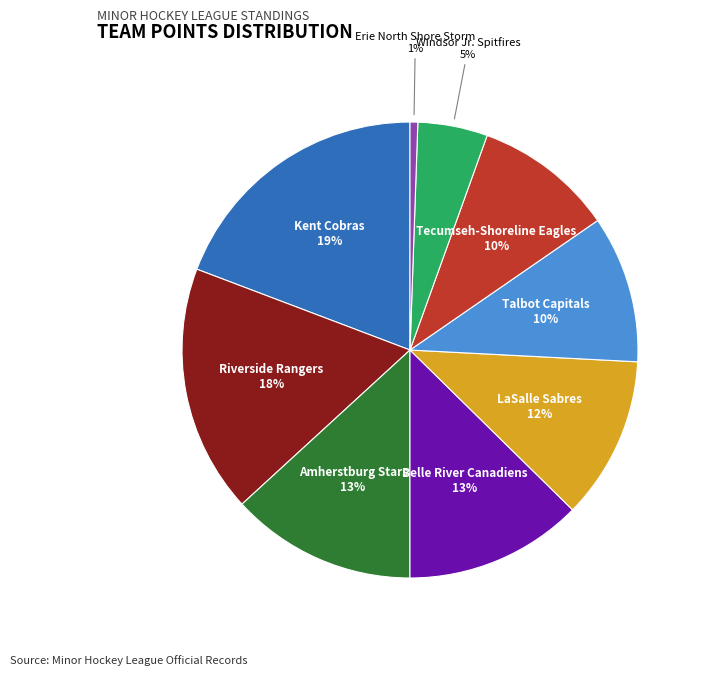

To the nearest percent, what portion does Talbot Capitals represent?

10%